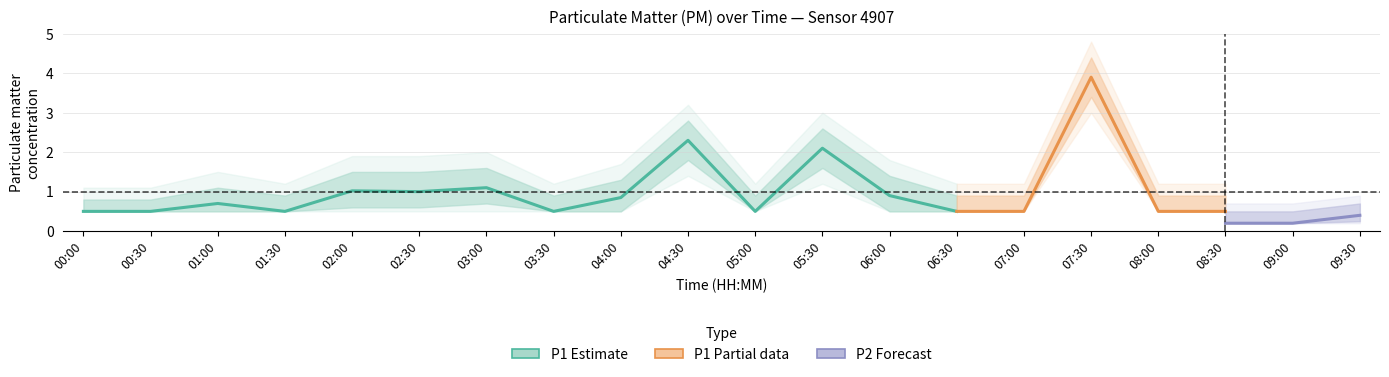

True or false: P1 has more than 2 interior local peaks.

True